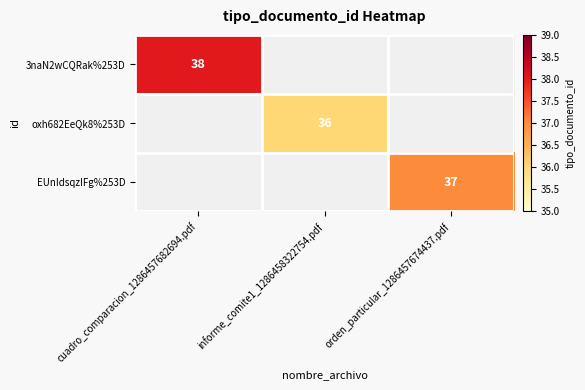

Which category has the highest value across all series?

cuadro_comparacion_1286457682694.pdf